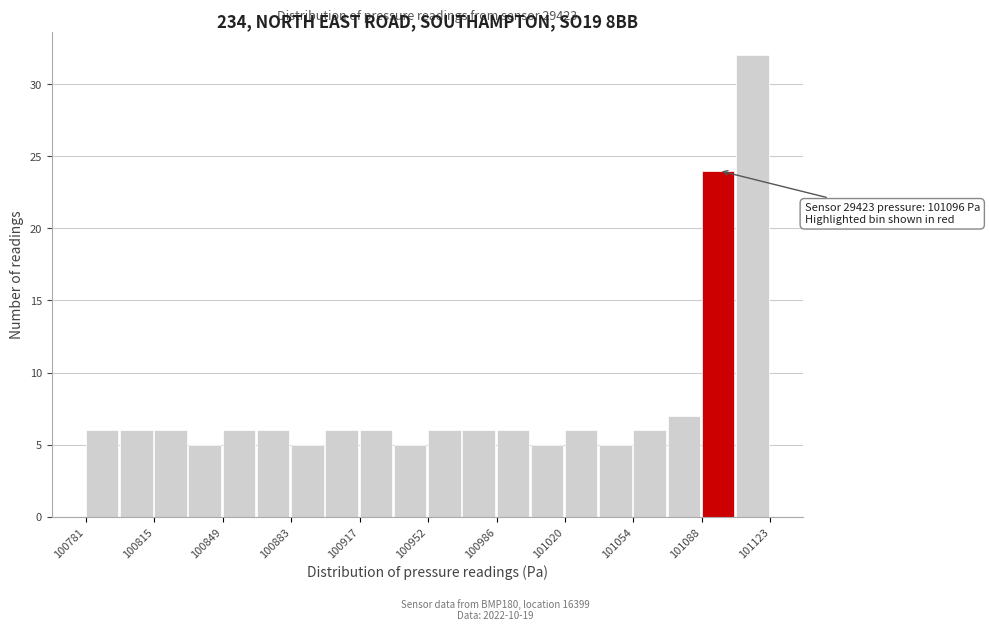

Read against the x-axis, roughly where is the centre of the tallest bar?

101115